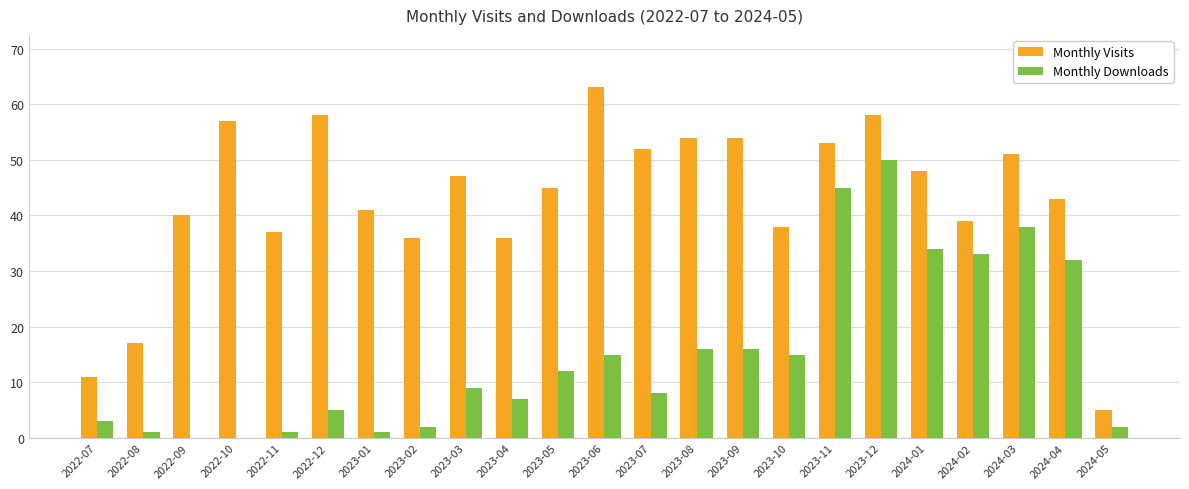

At which category does the chart reach its peak across all series?

2023-06